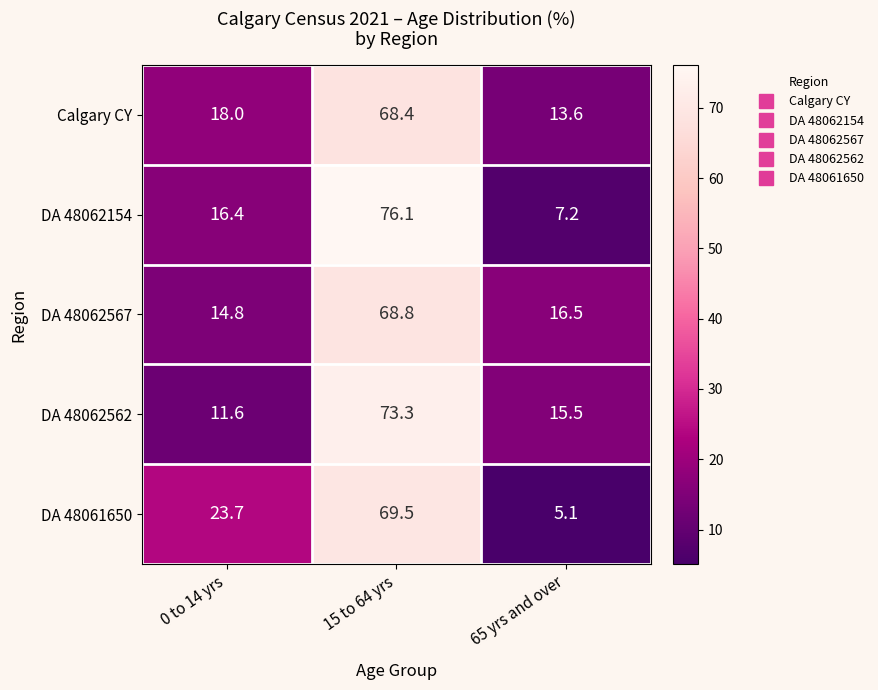

What is the difference between the maximum and second lowest values in the DA 48062567 series?

52.3